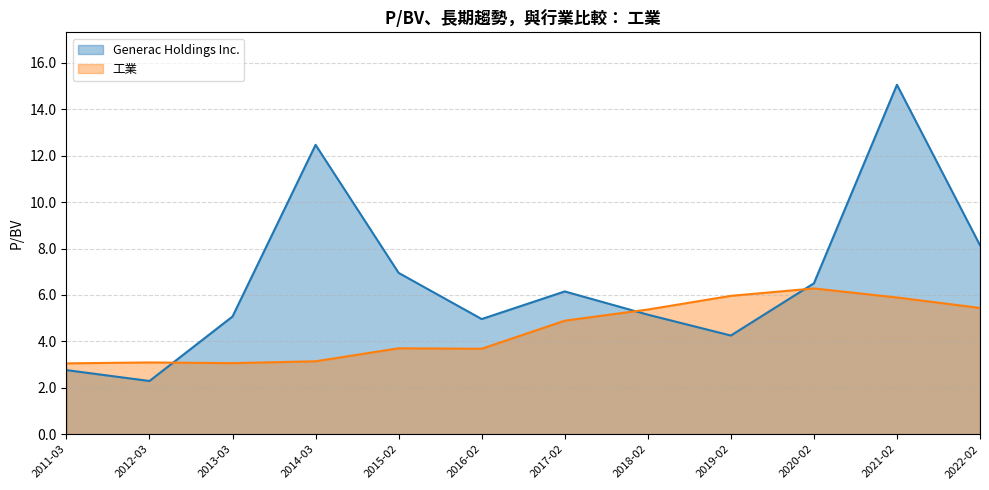

How many interior local valleys does the Generac Holdings Inc. series have?

3